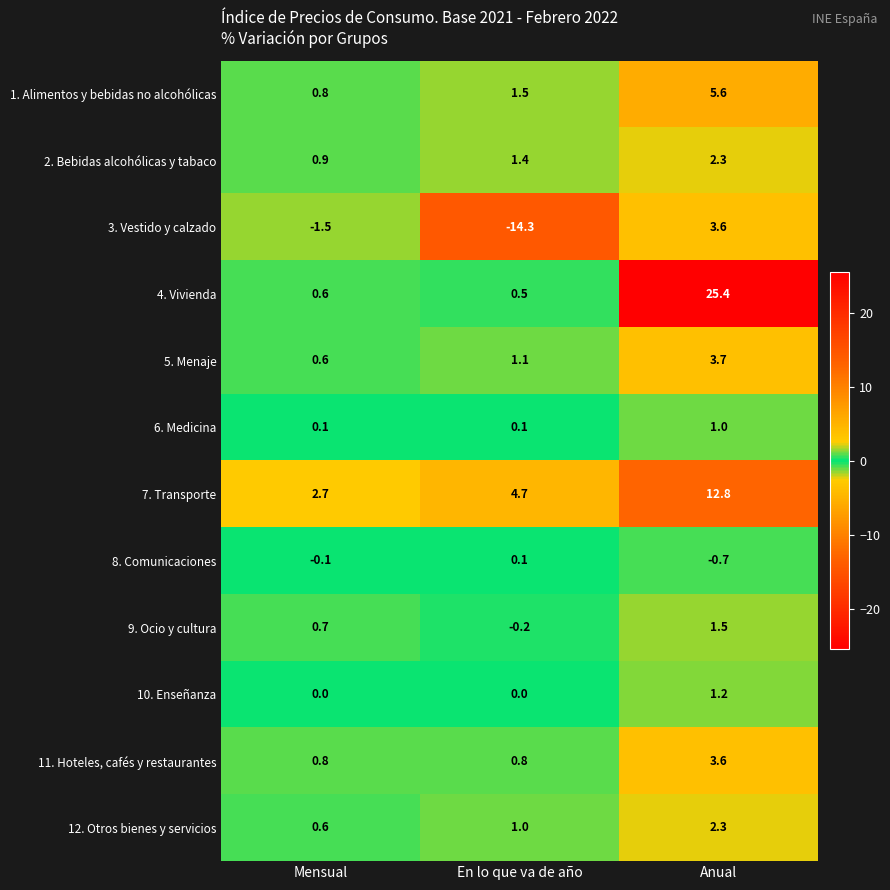

What is the difference between the highest and lowest values at Mensual?

4.2